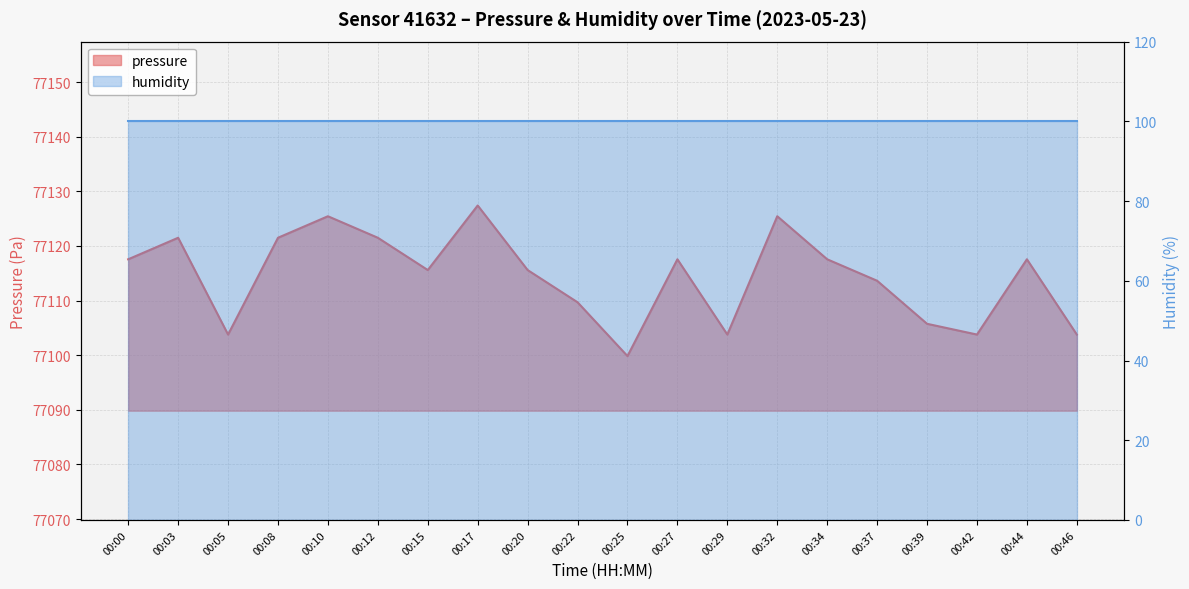

Read the value at 00:20.

77115.6